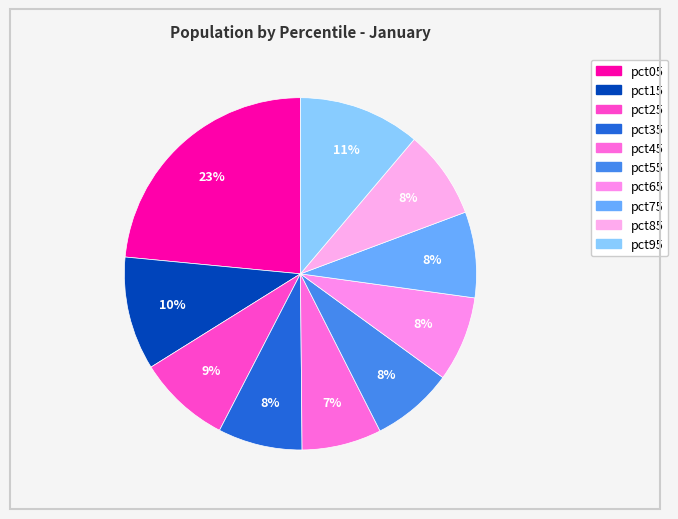

How many slices are in this pie chart?

10